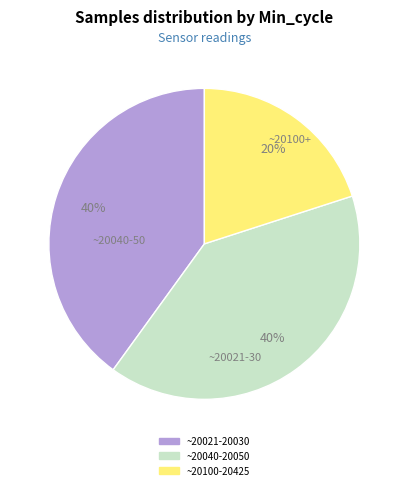

Is there any slice that represents more than half of the pie?

No